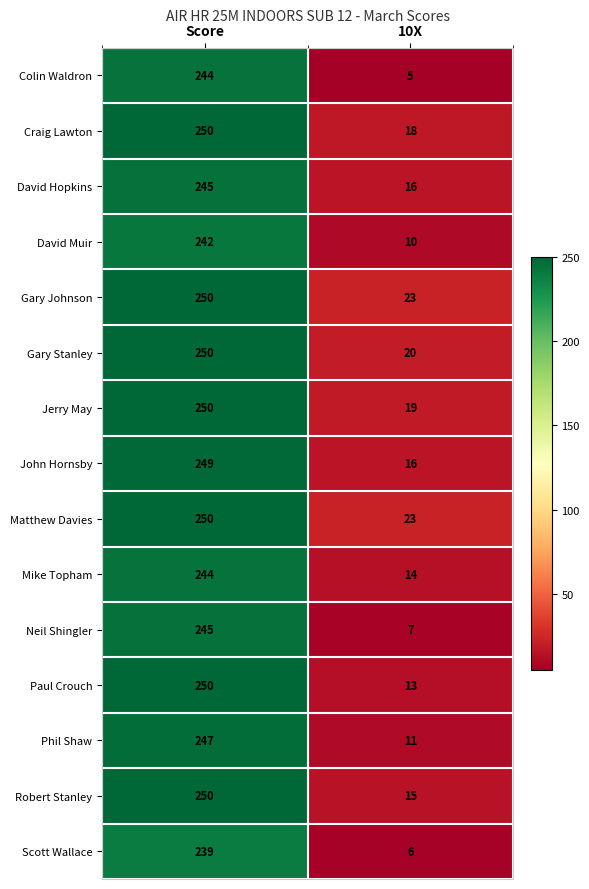

Which series changed the most between Score and 10X?

Colin Waldron